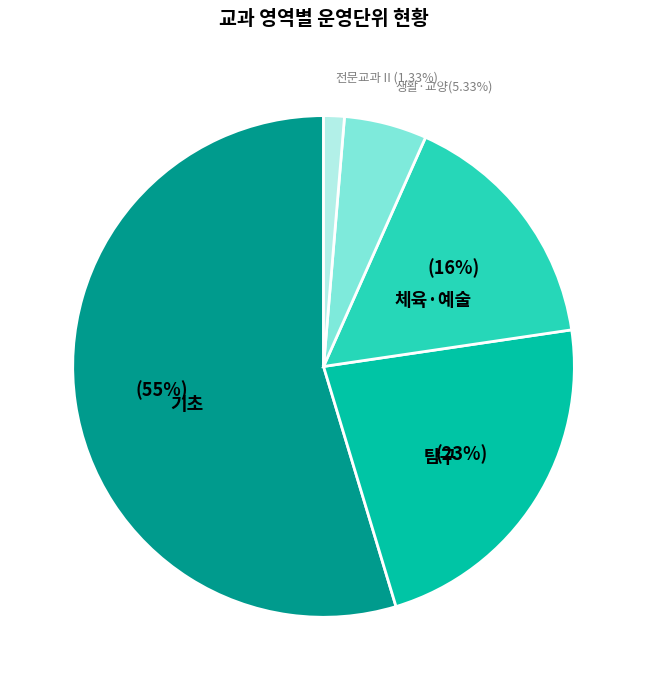

Is there a majority slice in this chart?

Yes